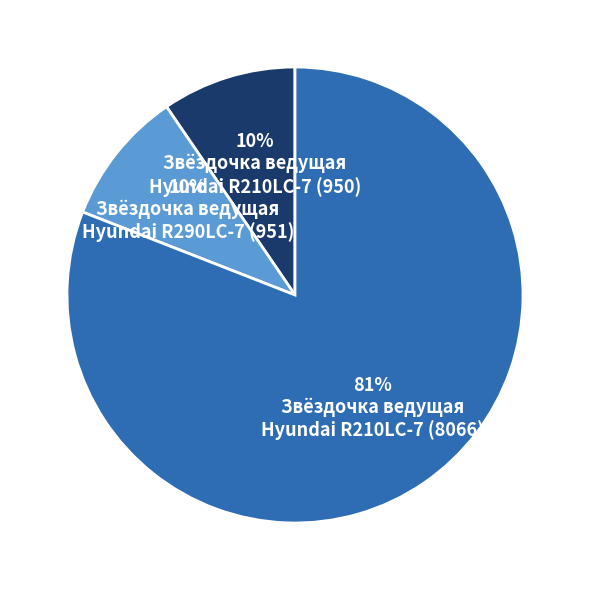

To the nearest percent, what is the average slice percentage?

33%